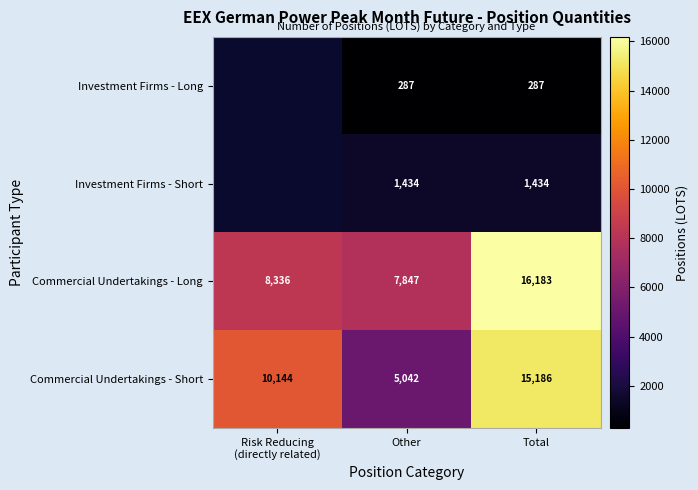

Rank the series at Total from highest to lowest value.

Commercial Undertakings - Long, Commercial Undertakings - Short, Investment Firms - Short, Investment Firms - Long